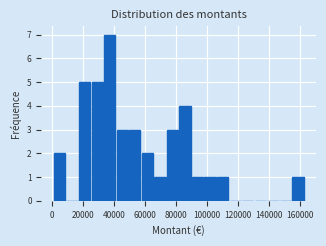

Reading left to right, list every bar in this chart as the range it spans on the x-axis followed by its height. Neither the bar edges nor the heights are printed on the chart, so give them approximately, as read against the axes.

0 to 10000: 2
10000 to 18000: 0
18000 to 26000: 5
26000 to 34000: 5
34000 to 42000: 7
42000 to 50000: 3
50000 to 58000: 3
58000 to 66000: 2
66000 to 74000: 1
74000 to 82000: 3
82000 to 90000: 4
90000 to 98000: 1
98000 to 106000: 1
106000 to 114000: 1
114000 to 122000: 0
122000 to 130000: 0
130000 to 138000: 0
138000 to 146000: 0
146000 to 154000: 0
154000 to 162000: 1